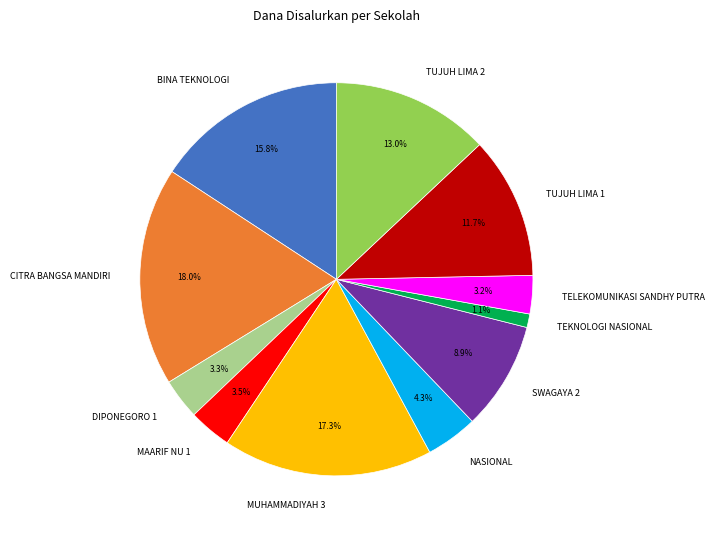

Combined, do TELEKOMUNIKASI SANDHY PUTRA and SWAGAYA 2 account for over 50%?

No